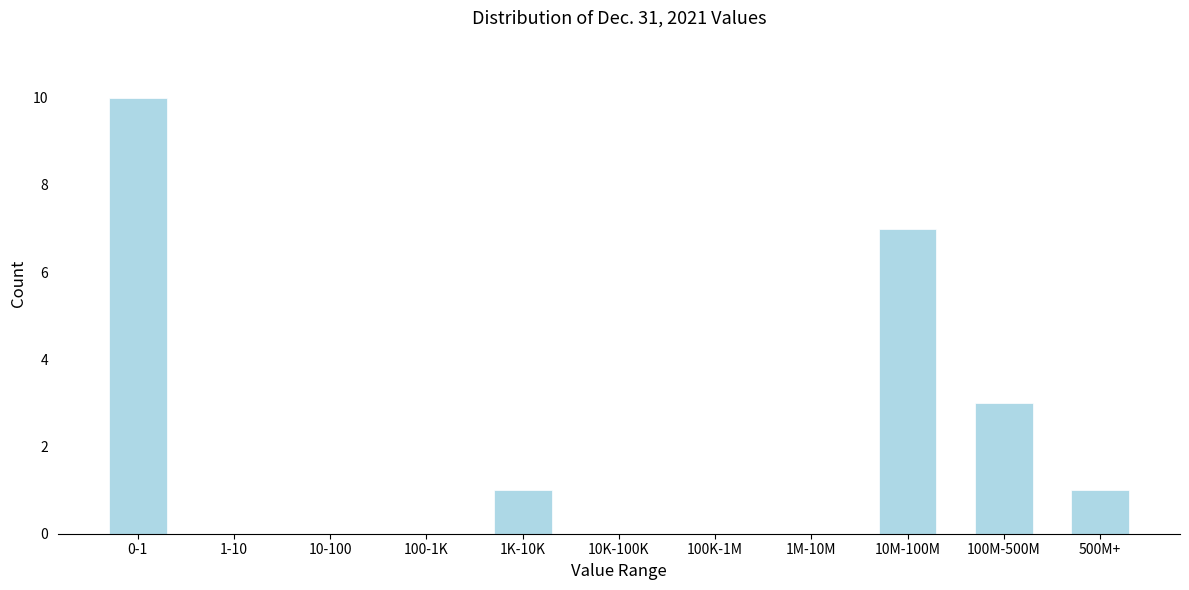

Reading right to left, what are all the values shown in this chart?

500M+=1	100M-500M=3	10M-100M=7	1M-10M=0	100K-1M=0	10K-100K=0	1K-10K=1	100-1K=0	10-100=0	1-10=0	0-1=10